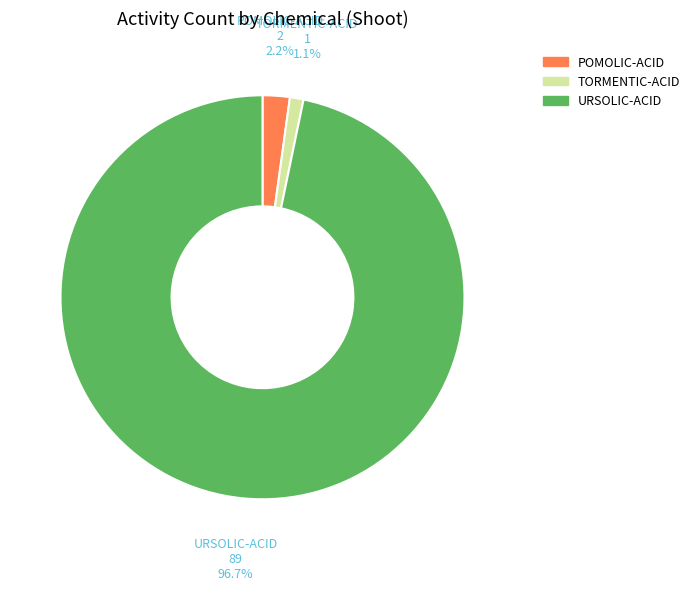

Between POMOLIC-ACID and TORMENTIC-ACID, which is larger?

POMOLIC-ACID